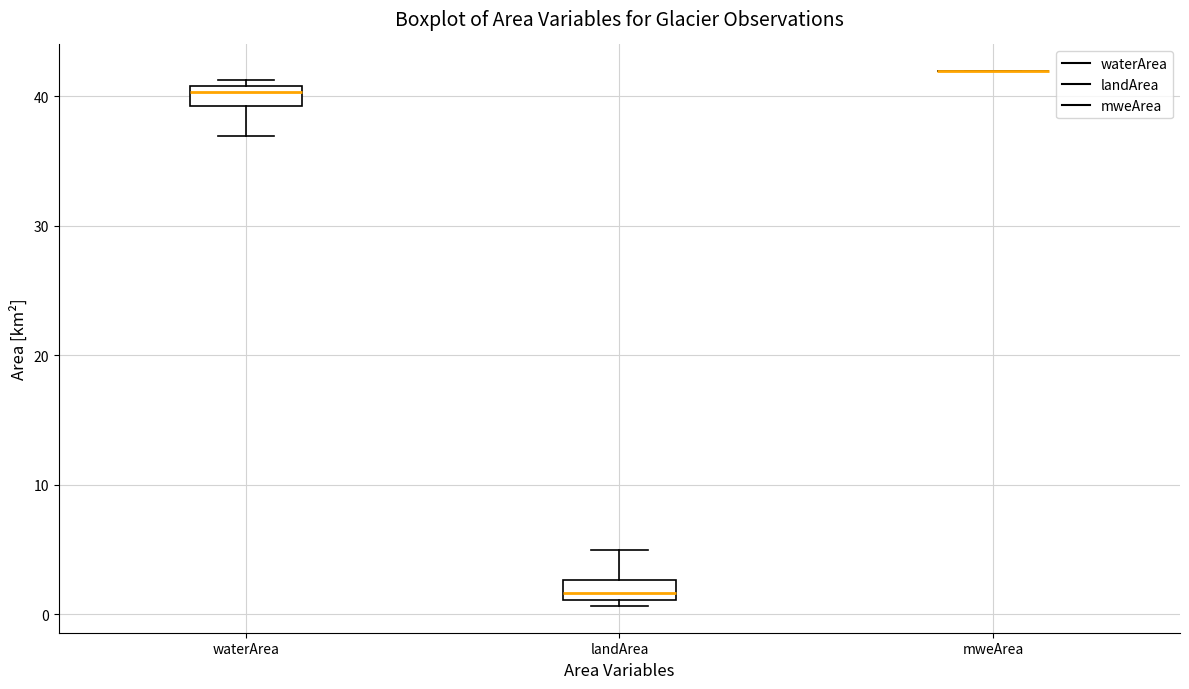

Reading left to right, transcribe this box plot: for each box, give where its median line is, the range the box spans, and where its two whiskers end, as read against the y-axis. The values are not printed on the chart, so give them approximately, as read against the axis.

waterArea: median 40, box 39 to 41, whiskers 37 to 41 (just above the box's upper edge)
landArea: median 2, box 1 to 3, whiskers 1 (just below the box's lower edge) to 5
mweArea: box collapsed to a line at 42, whiskers 42 to 42